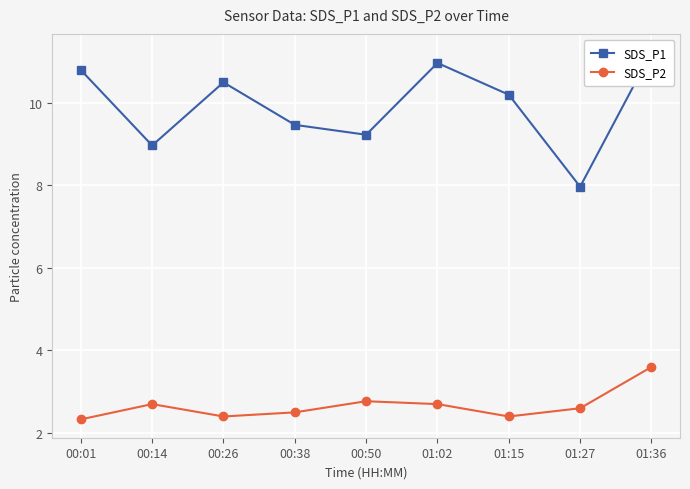

True or false: SDS_P1 and SDS_P2 cross at least once.

False